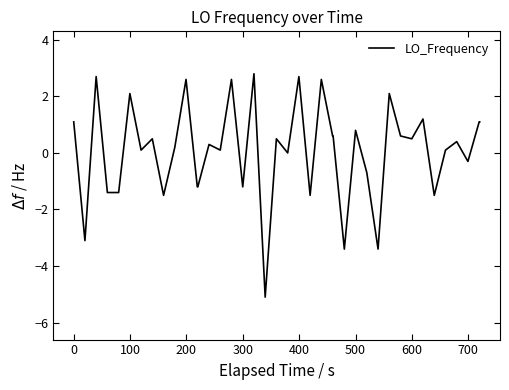

What is the minimum value shown in the chart?

-5.1